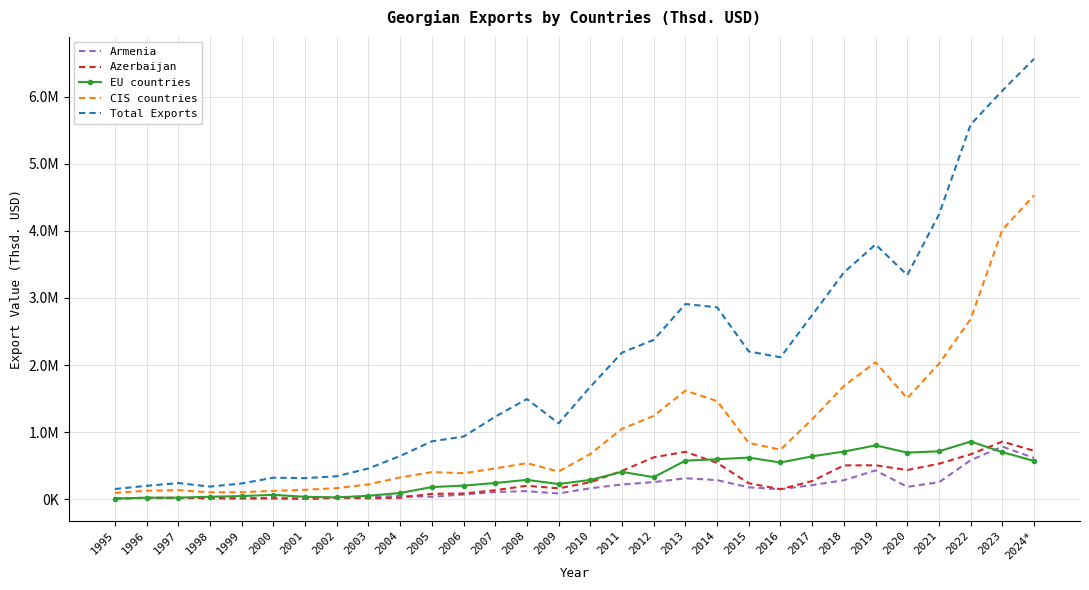

What are all the series names shown in the legend?

Armenia, Azerbaijan, EU countries, CIS countries, Total Exports